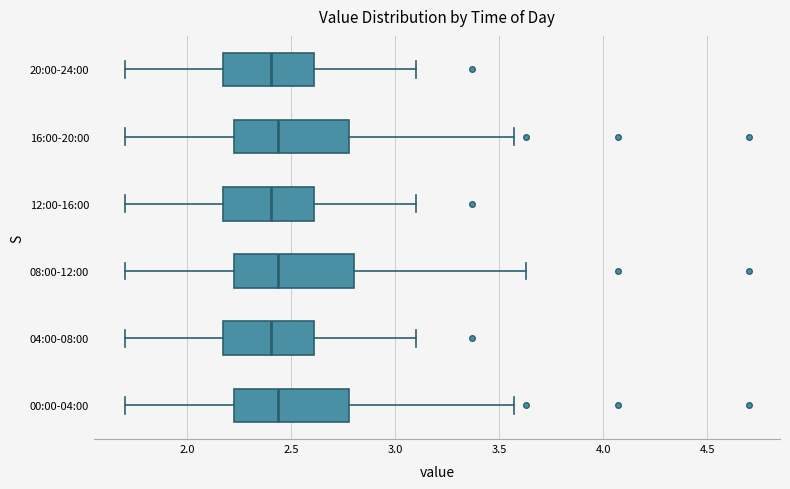

Where is the left edge of the box for 04:00-08:00 on the x-axis? The values are not printed on the chart, so give them approximately, as read against the axis.

2.15